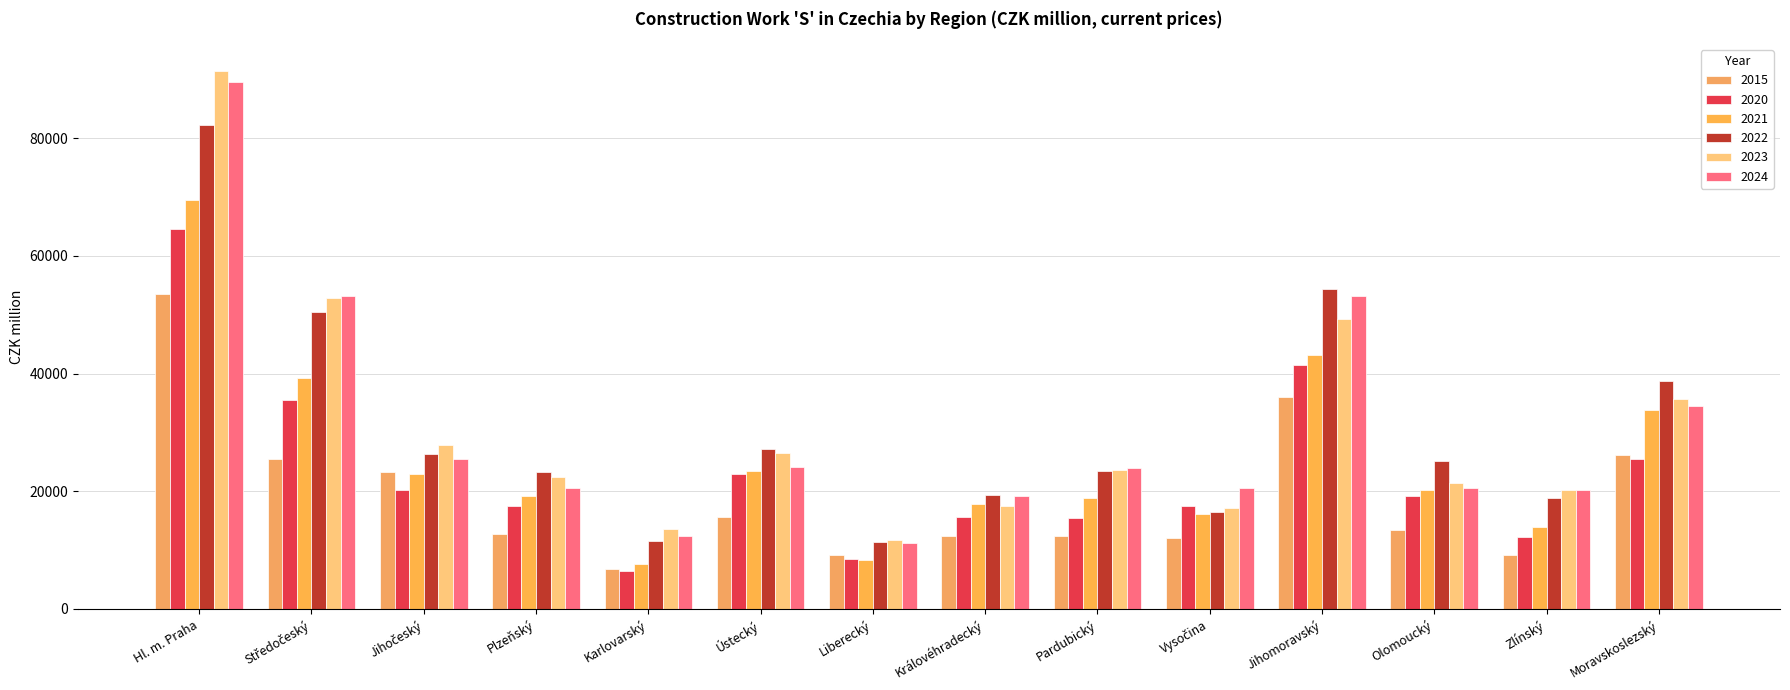

Reading left to right, what are all the values shown in this chart?

2015: 53486.9	25561.3	23237.5	12703.9	6781.7	15635.4	9148.7	12329.9	12365.7	12123.8	35962.6	13361.1	9186.3	26251.2
2020: 64510.0	35484.9	20163.5	17473.1	6524.1	23024.5	8422.8	15549.2	15468.7	17469.0	41460.2	19160.4	12315.1	25537.7
2021: 69530.6	39287.8	22955.8	19131.3	7684.9	23386.9	8298.9	17786.3	18845.7	16067.0	43178.0	20247.3	13958.2	33748.6
2022: 82292.8	50430.0	26359.4	23217.5	11495.5	27117.2	11343.8	19346.0	23368.5	16450.9	54359.8	25210.1	18927.0	38698.1
2023: 91457.0	52817.6	27926.2	22482.9	13592.4	26588.3	11745.3	17417.5	23601.6	17117.3	49314.1	21349.2	20194.0	35632.0
2024: 89623.4	53254.4	25482.8	20551.4	12409.8	24125.0	11215.4	19134.7	23928.7	20582.1	53110.8	20596.0	20184.2	34476.7